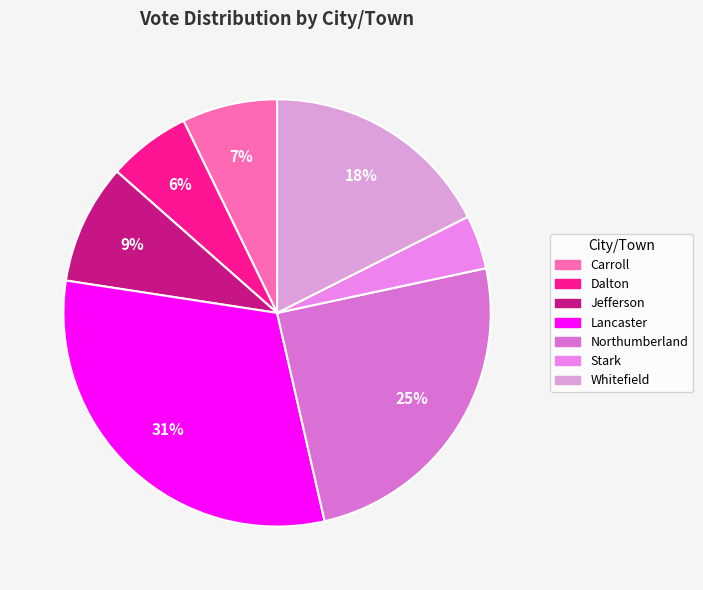

To the nearest percent, what is the difference between the largest and smallest slice percentages?

27%